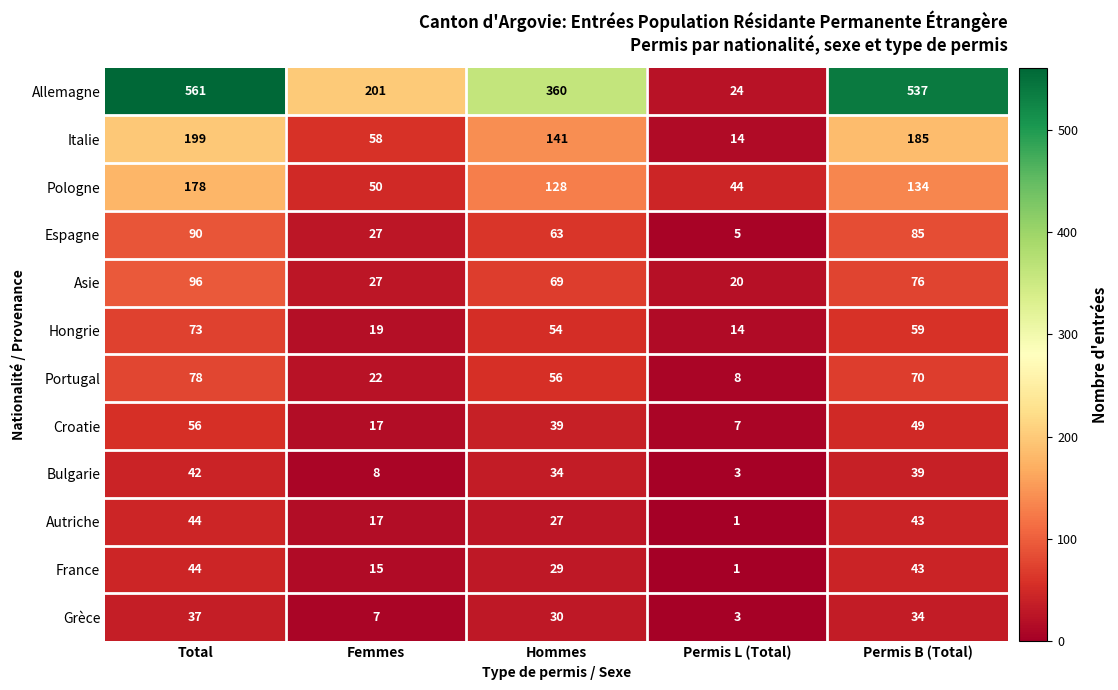

Where is Hongrie nearest to the value 43?

Hommes